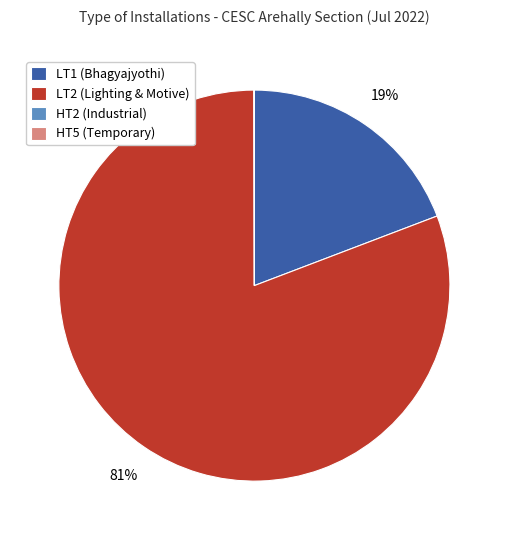

Which category has the biggest portion of the pie?

LT2 (Lighting & Motive)